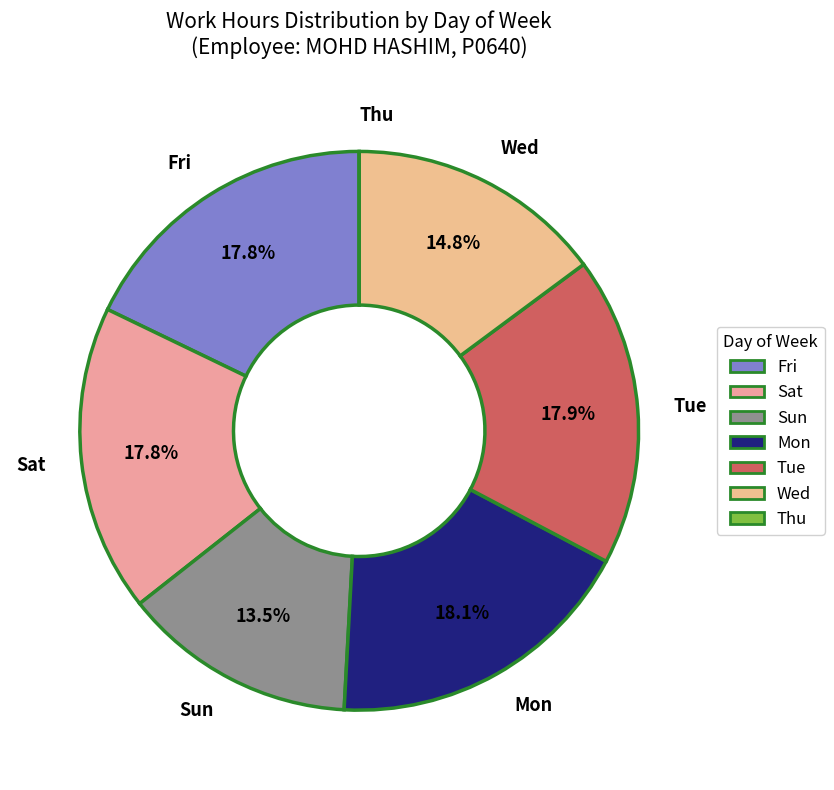

Does Wed represent more than half of the total?

No